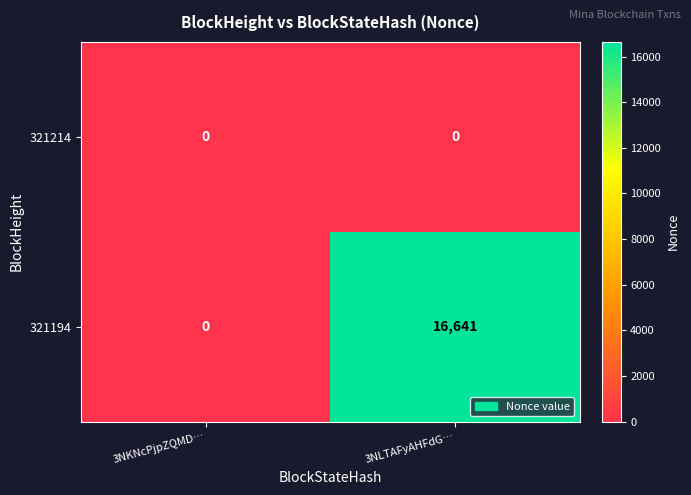

Which category has the highest value across all series?

3NLTAFyAHFdG…